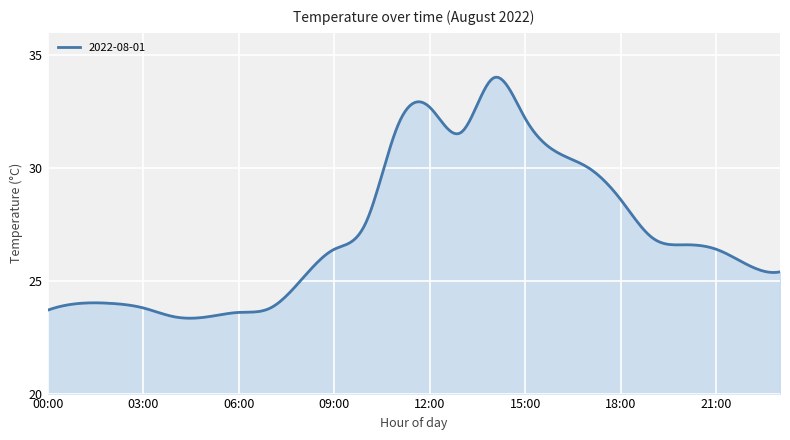

What is the difference between the maximum and minimum values?

10.7